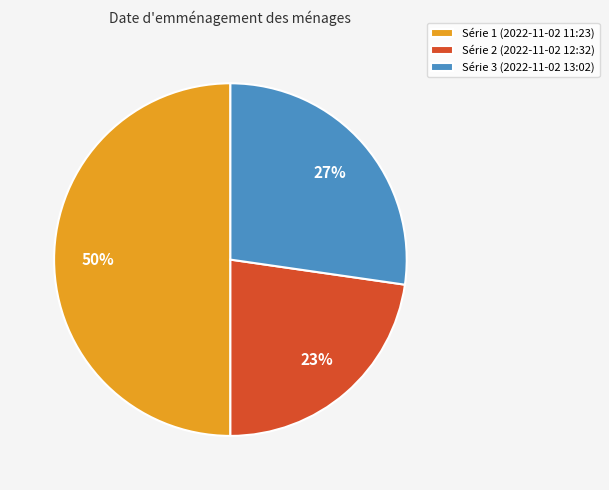

True or false: Série 3 (2022-11-02 13:02) accounts for 27% of the total.

True